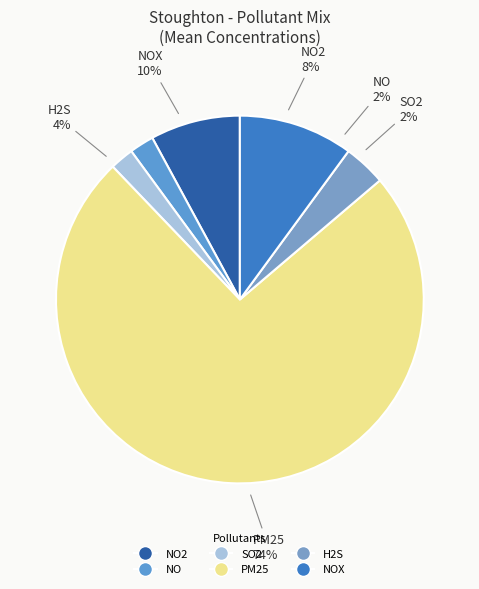

What percentage is the PM25 slice, to the nearest percent?

74%